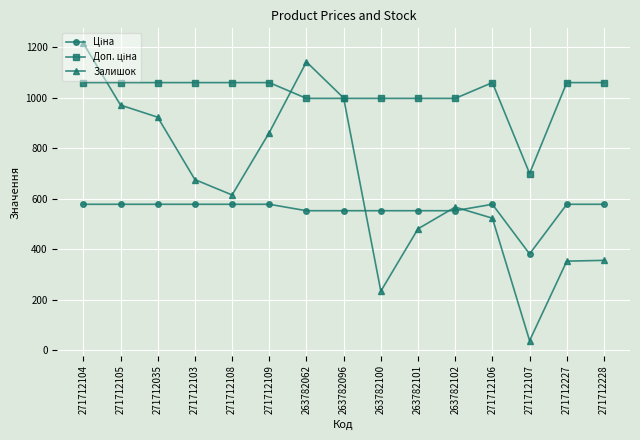

What position from the left is 271712105?

2